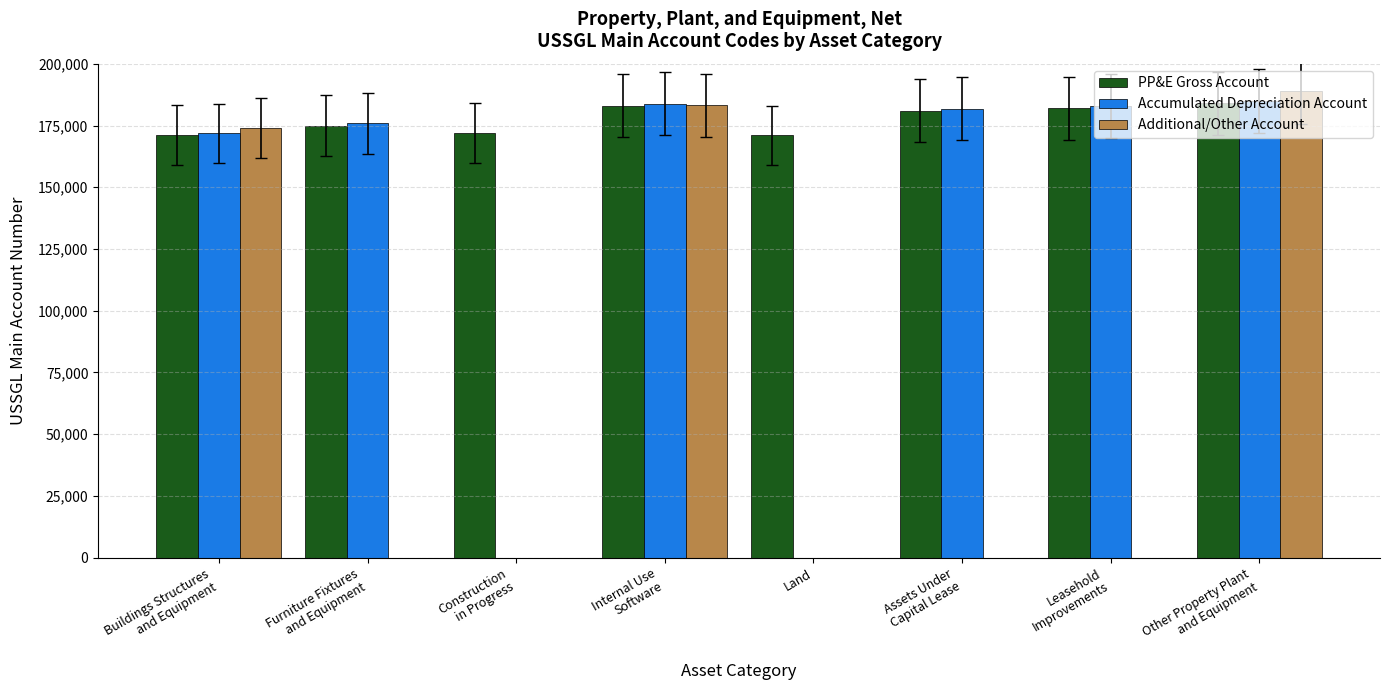

Is it true that PP&E Gross Account equals 296390 at Land?

False